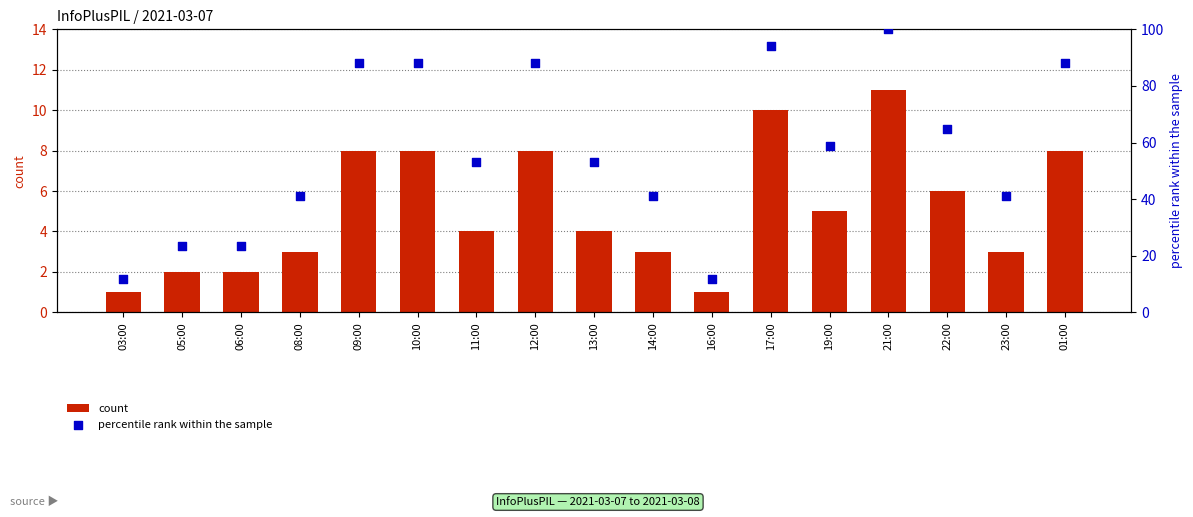

At how many categories does at least one series exceed 61?

7